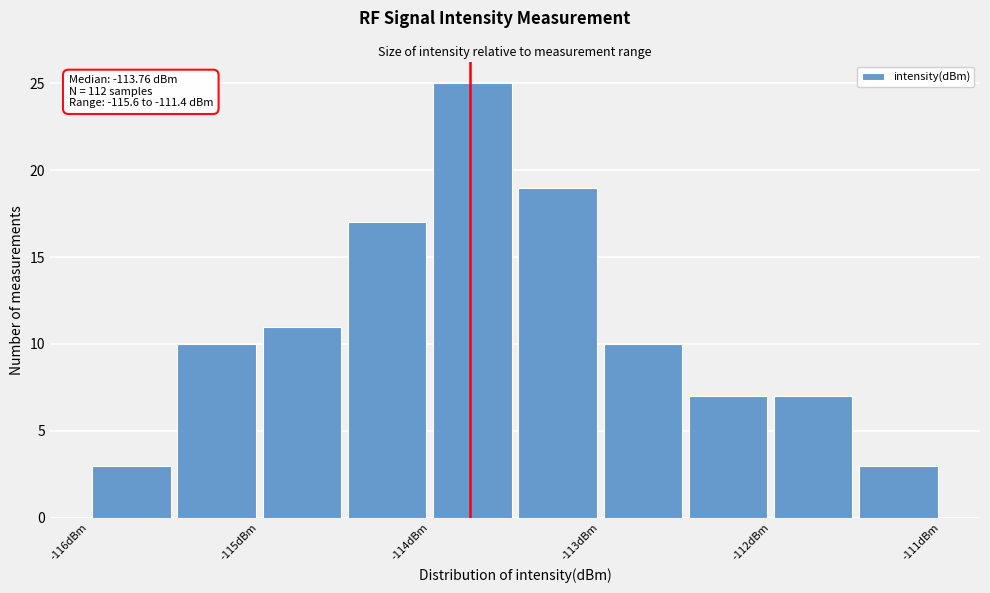

Over which range of the x-axis is the bar tallest?

-114.0 to -113.5